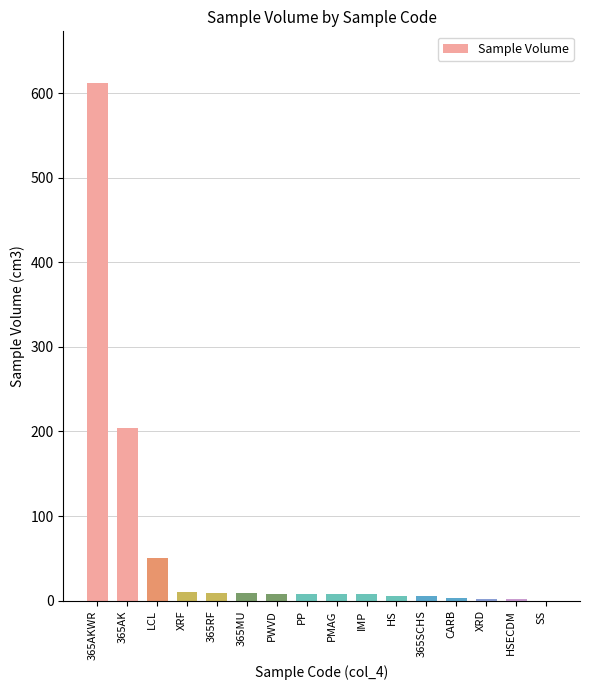

The value at 365AK is 98.7. True or false?

False